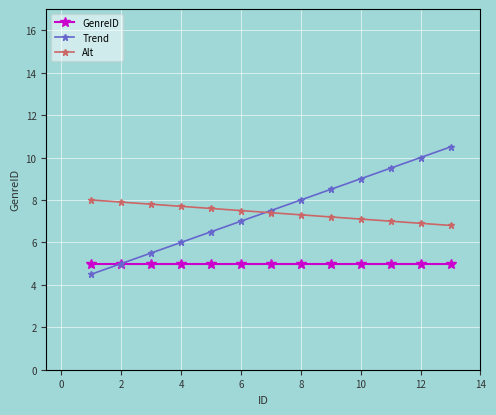

List the series in order of their peak value, lowest first.

GenreID, Alt, Trend